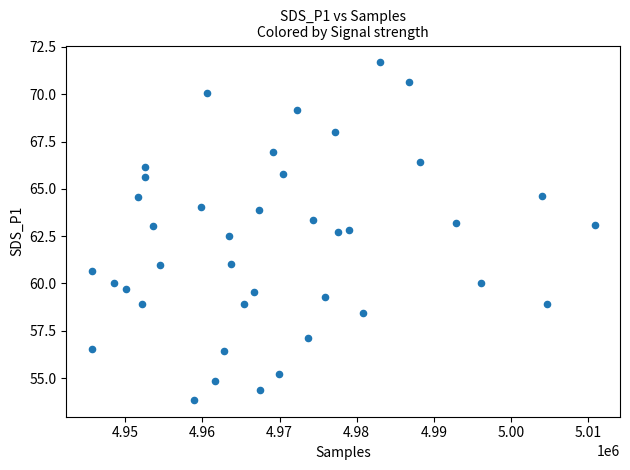

What is the range of X values (max minus min)?

65232.0